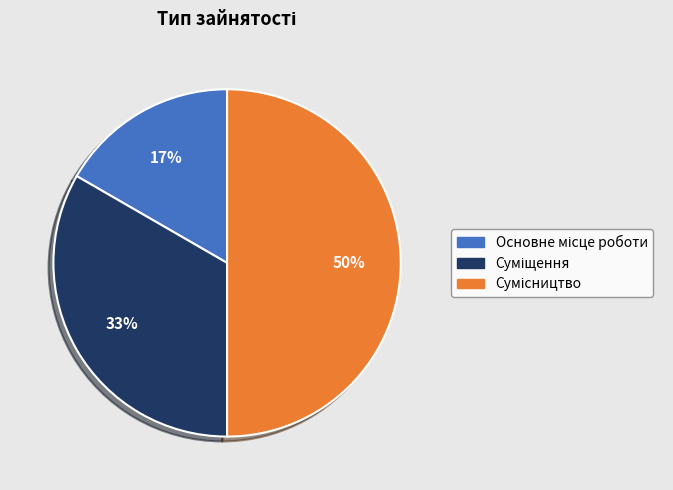

To the nearest percent, what is the difference between the largest and smallest slice percentages?

33%